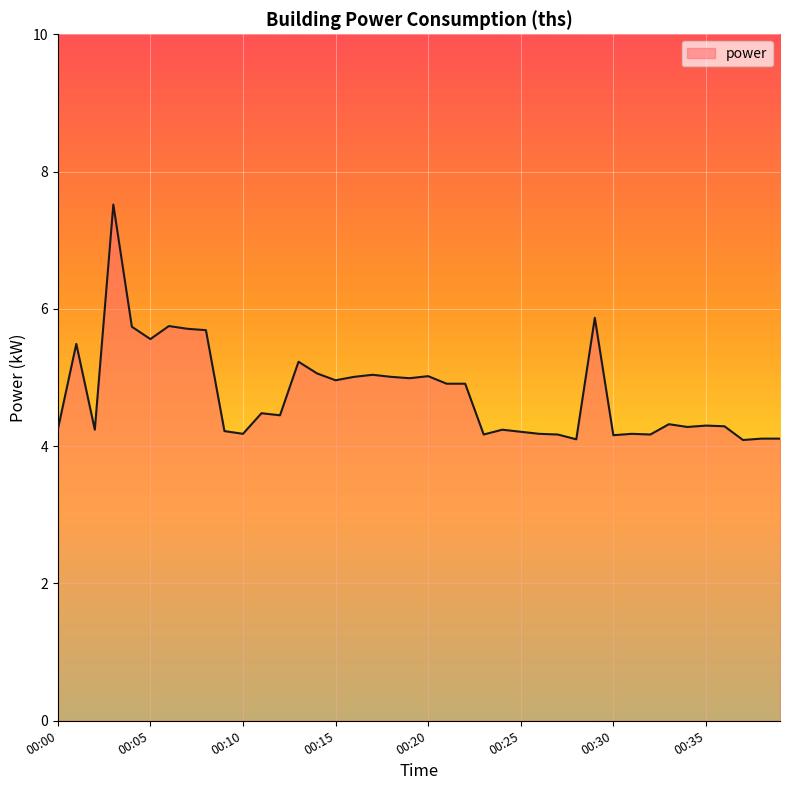

What is the difference between the maximum and minimum values?

3.4